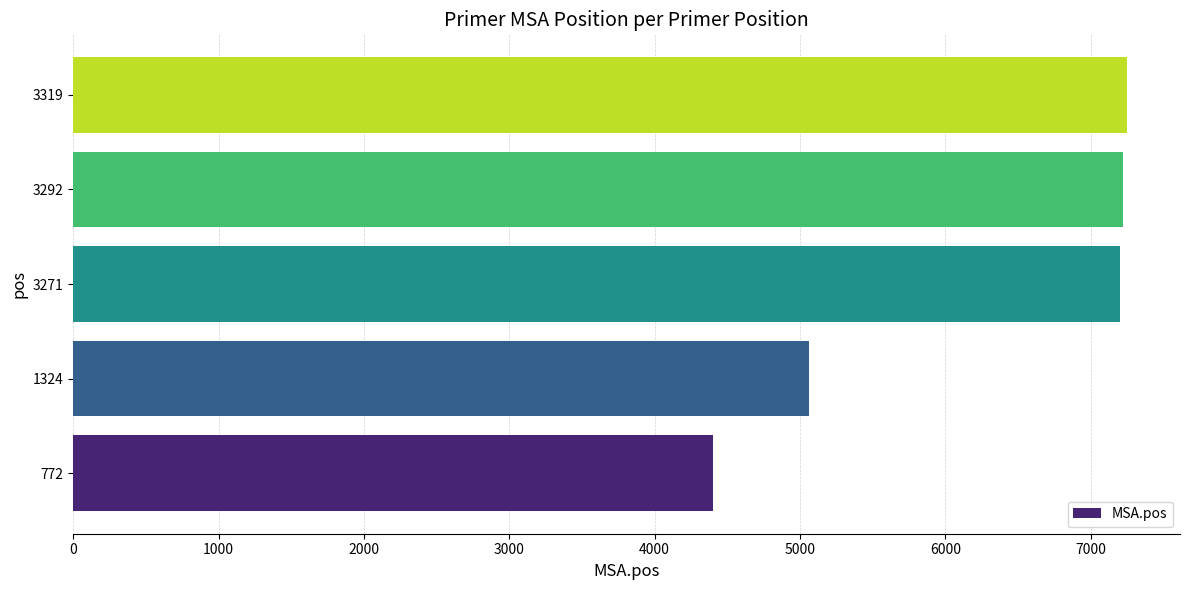

What is the difference between the values at 3292 and 1324?

2160